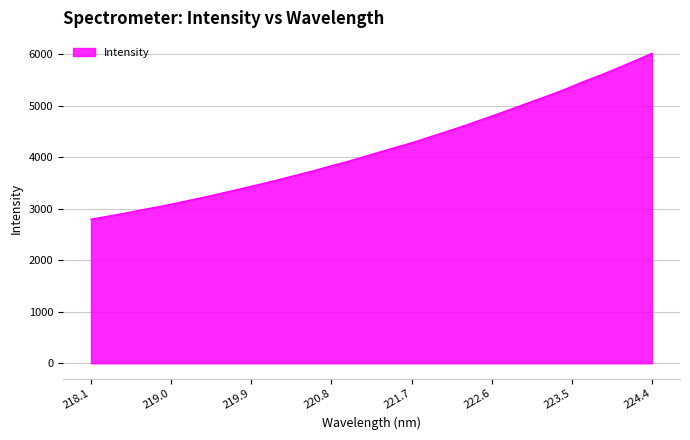

What is the smallest value displayed?

2795.6